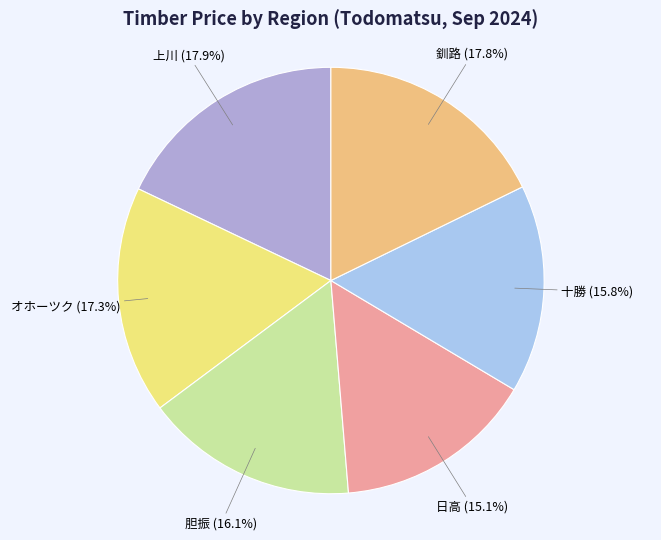

Does any single category account for the majority?

No